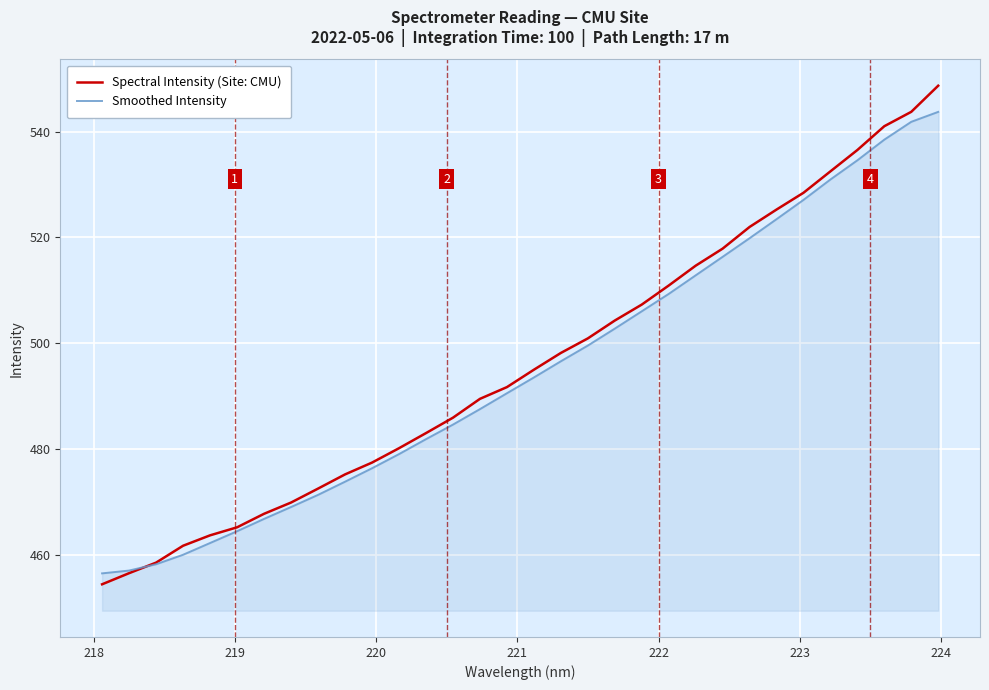

Does the chart display data point markers on the line(s)?

No